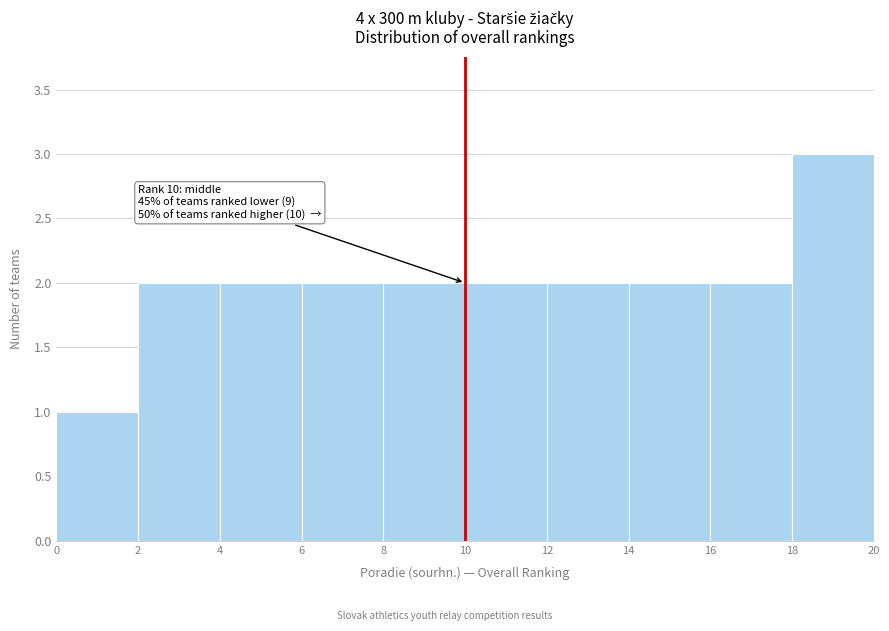

Which range on the x-axis has the tallest bar?

18 to 20